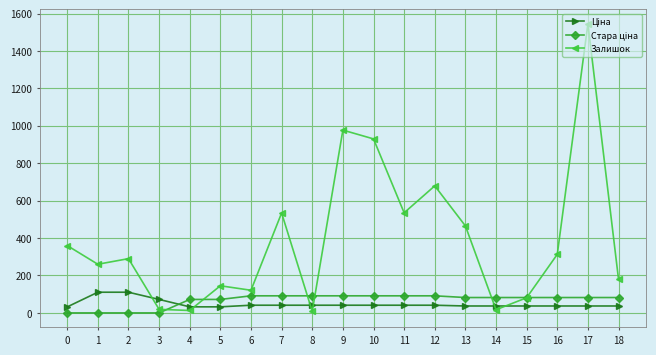

Which series has the largest total across all categories?

Залишок